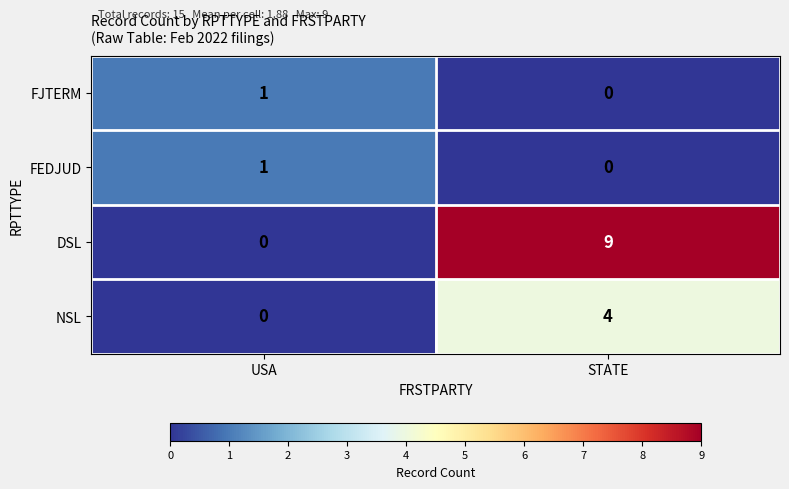

At which label is NSL closest to 2?

USA